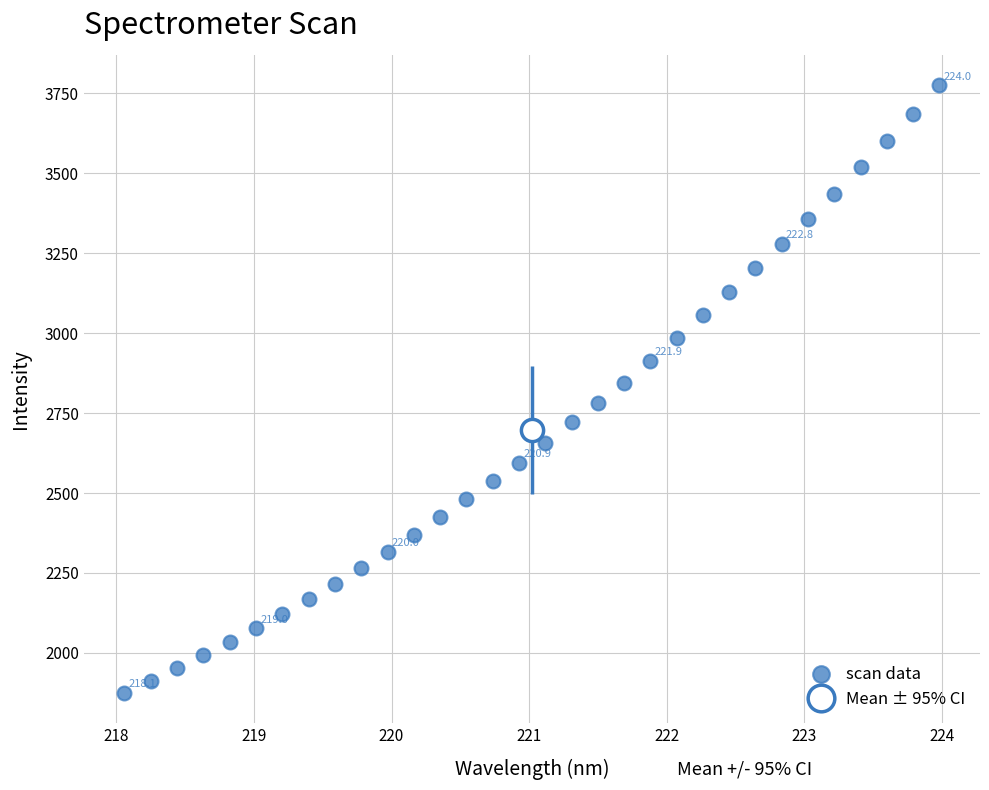

What is the range of Y values (max minus min)?

1899.7